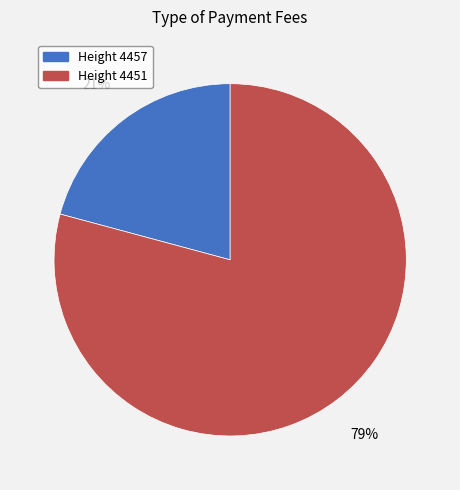

Is there any slice that represents more than half of the pie?

Yes